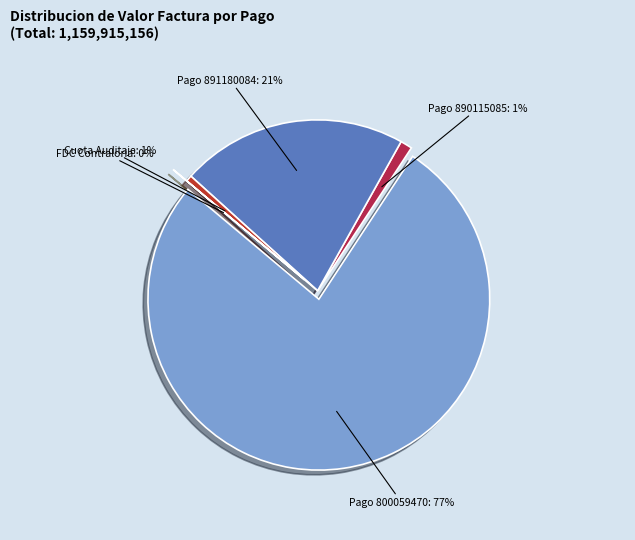

Between PAGO TARIFA CONTROL FISCAL (890115085) and CUOTA DE AUDITAJE (8230000772), which is larger?

PAGO TARIFA CONTROL FISCAL (890115085)